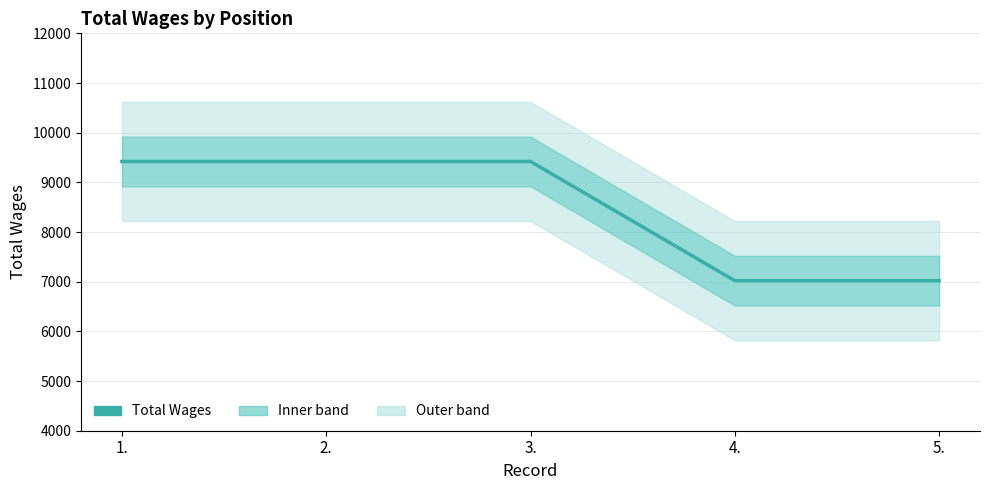

True or false: the data has more than 2 interior local peaks.

False